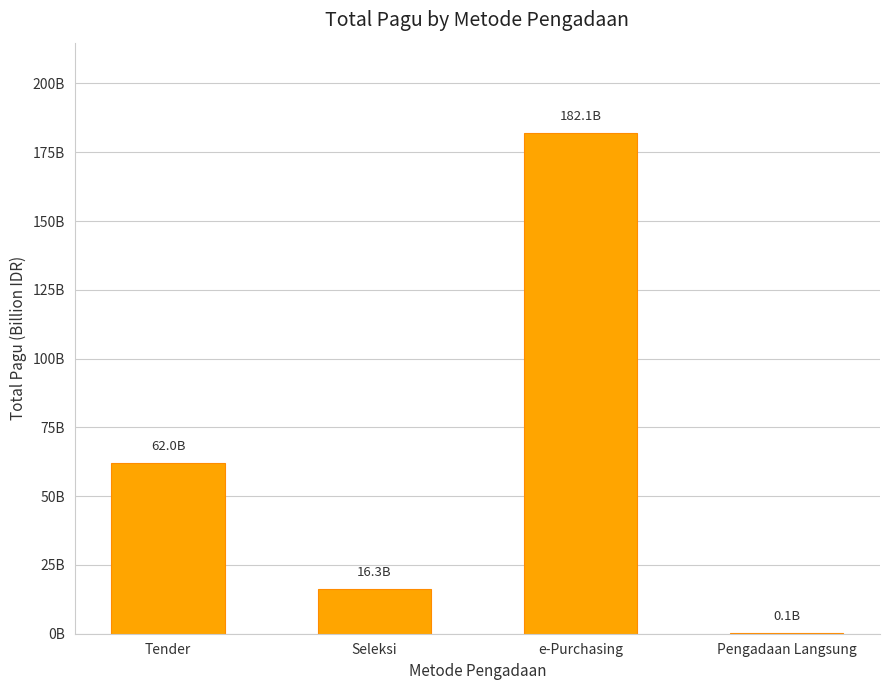

Where is the data nearest to the value 91?

Tender